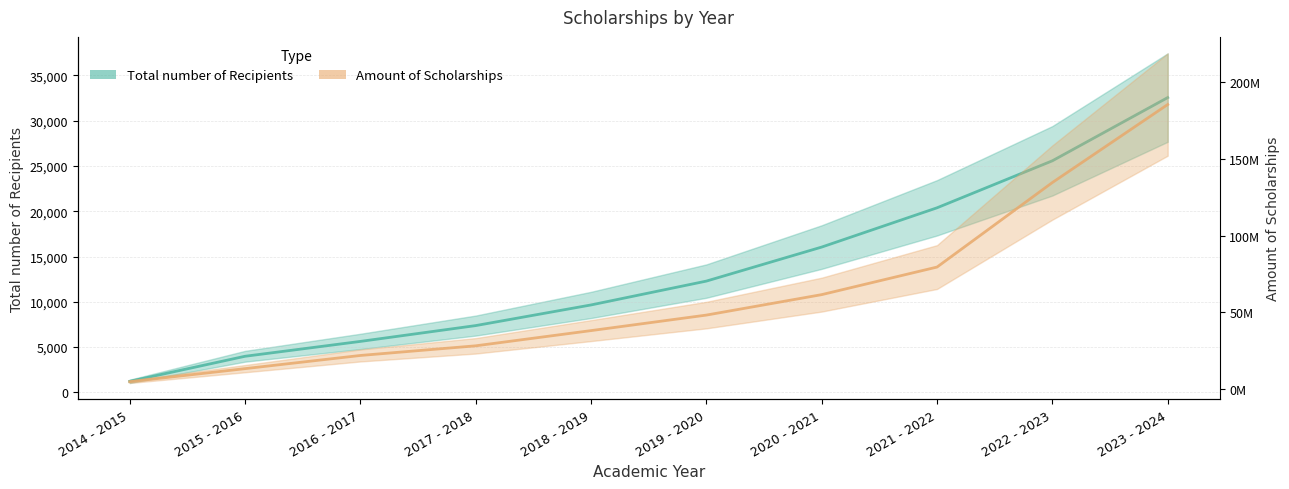

Does the chart display data point markers on the line(s)?

No